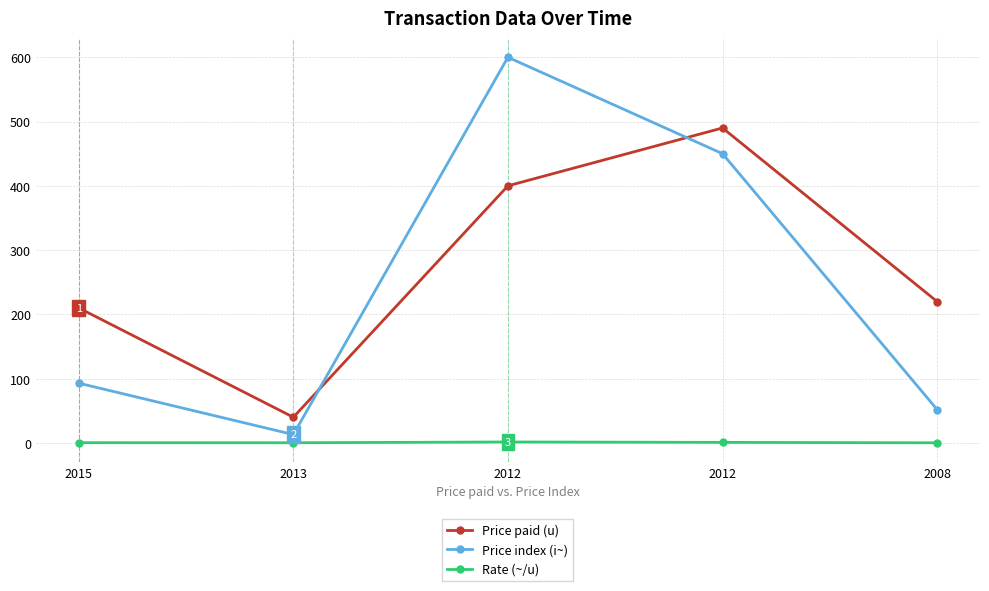

What is the value of the Price index (i~) point at the 5th from the left?

52.0